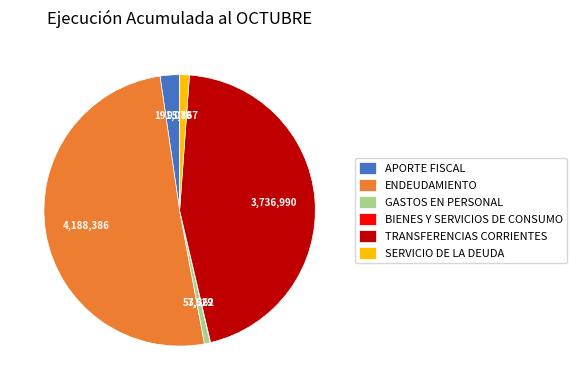

Which slice is the largest?

ENDEUDAMIENTO